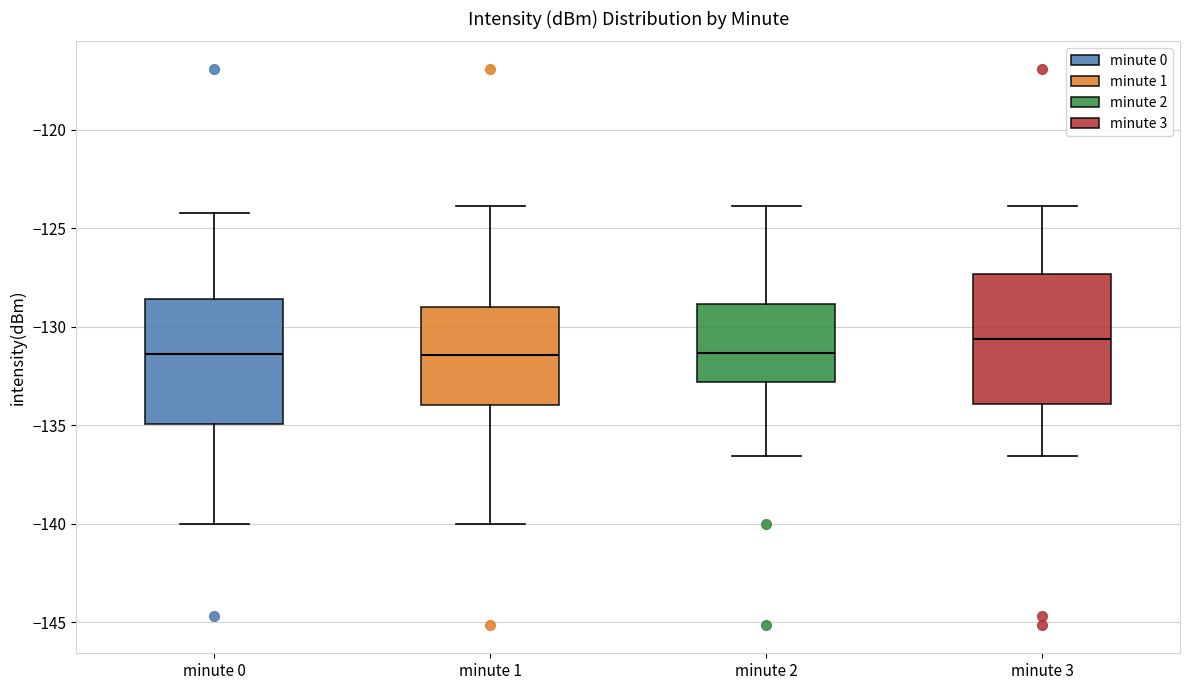

Where does the median line of the box for minute 3 sit on the y-axis? The values are not printed on the chart, so give them approximately, as read against the axis.

-130.5